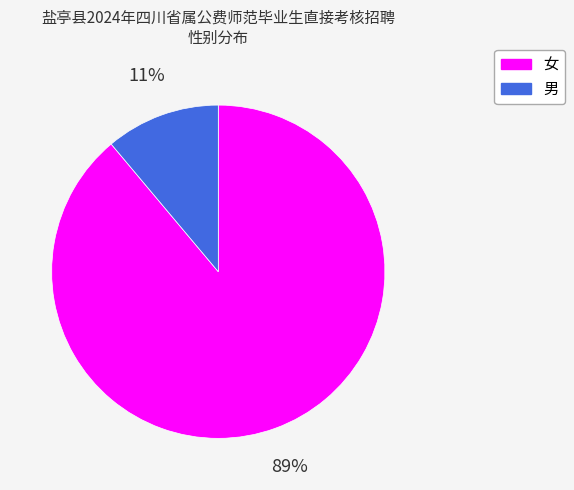

The 女 slice represents 89% of the pie. True or false?

True